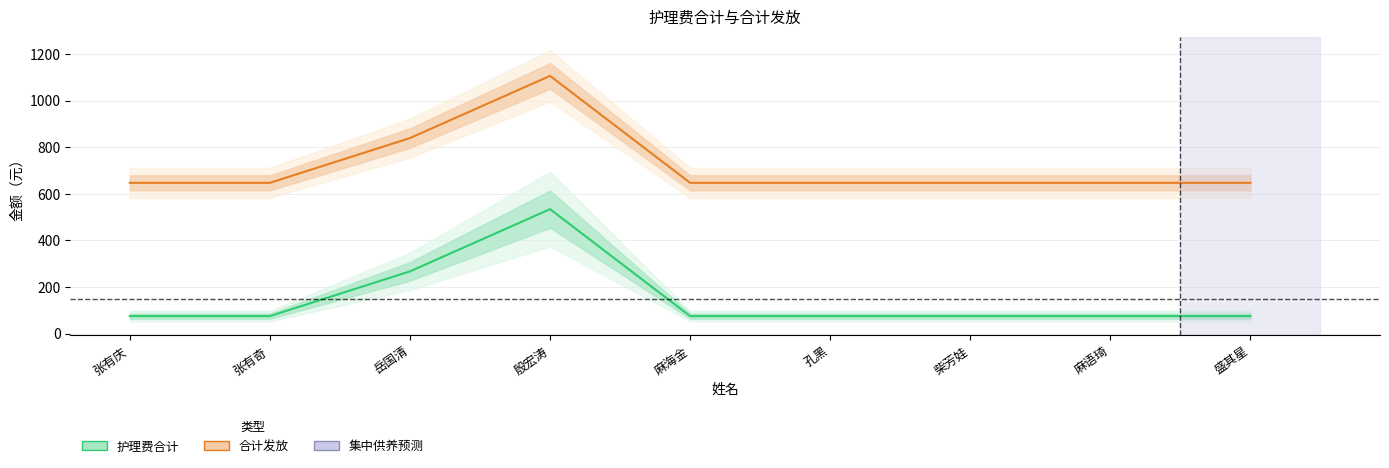

Is the value of 合计发放 at 张有庆 greater than the value of 护理费合计 at 麻语琦?

Yes